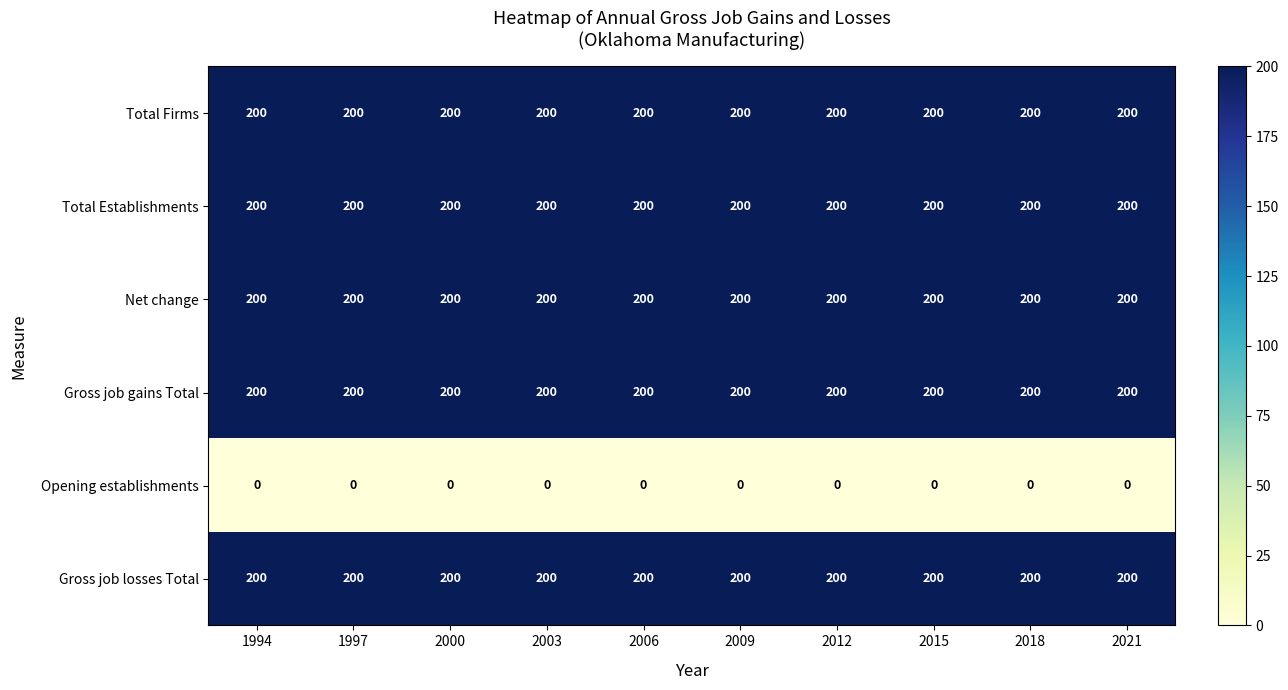

What is the sum of all Total Firms values?

2000